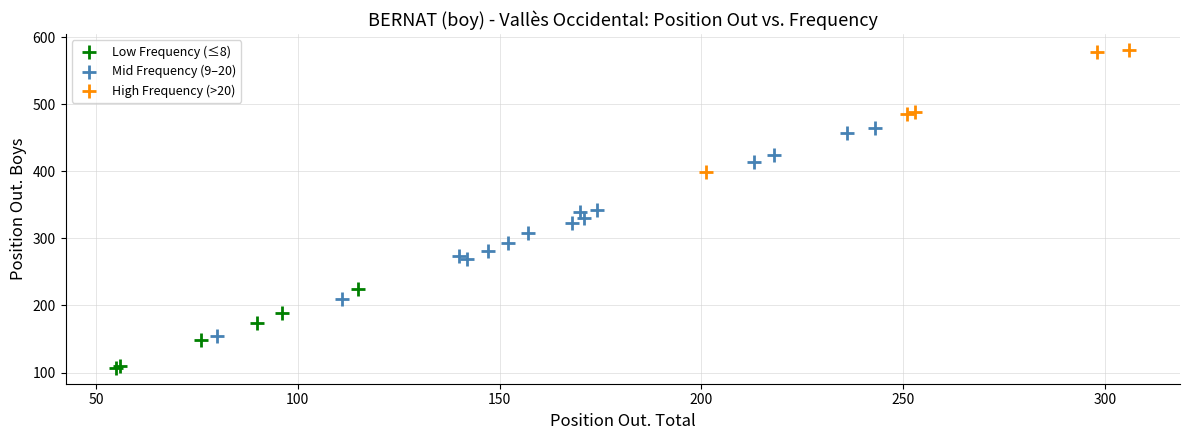

Which series has the largest Y range (max minus min)?

Mid Frequency (9–20)